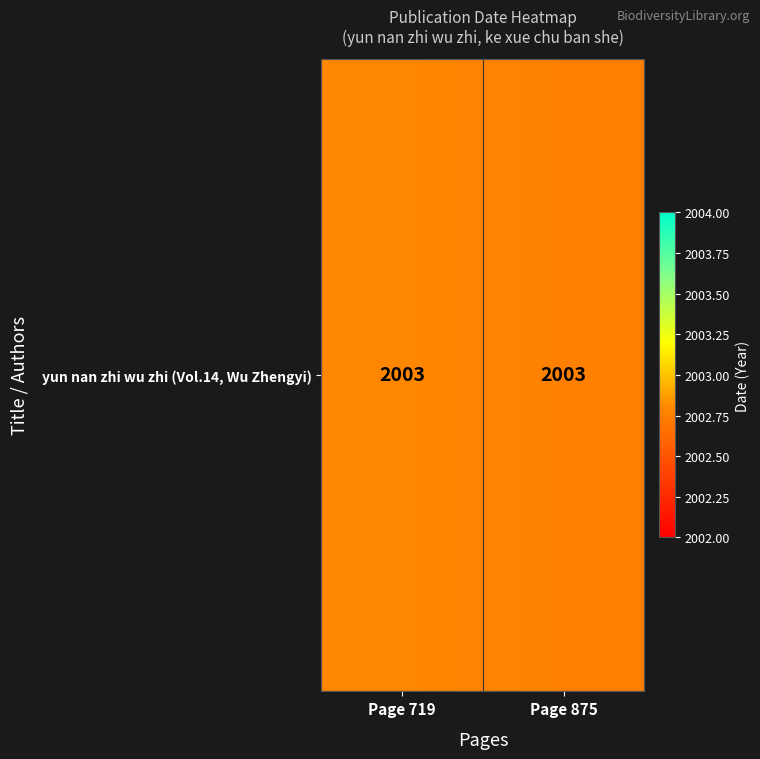

Which has a higher value, Page 875 or Page 719?

Page 719